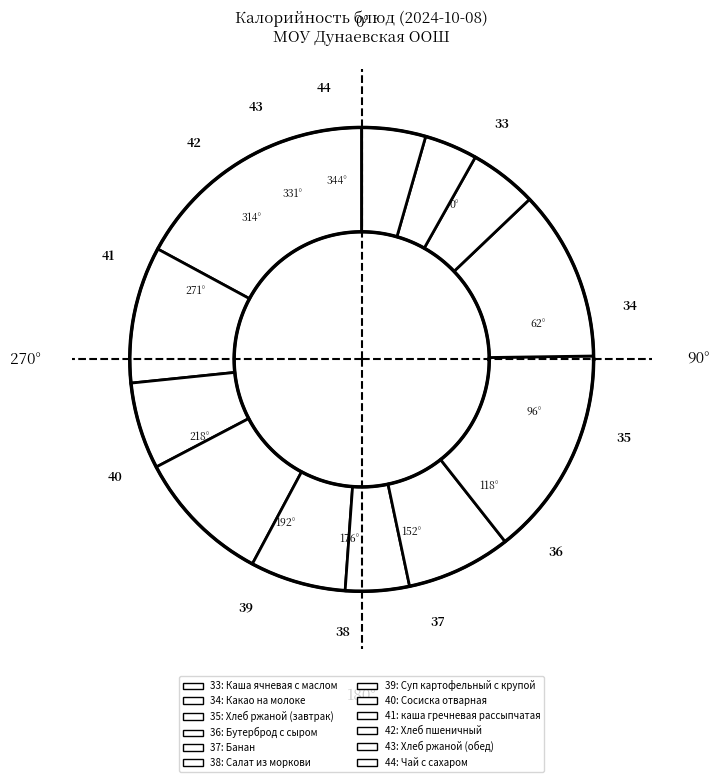

What percentage is the Хлеб ржаной (завтрак) slice, to the nearest percent?

6%